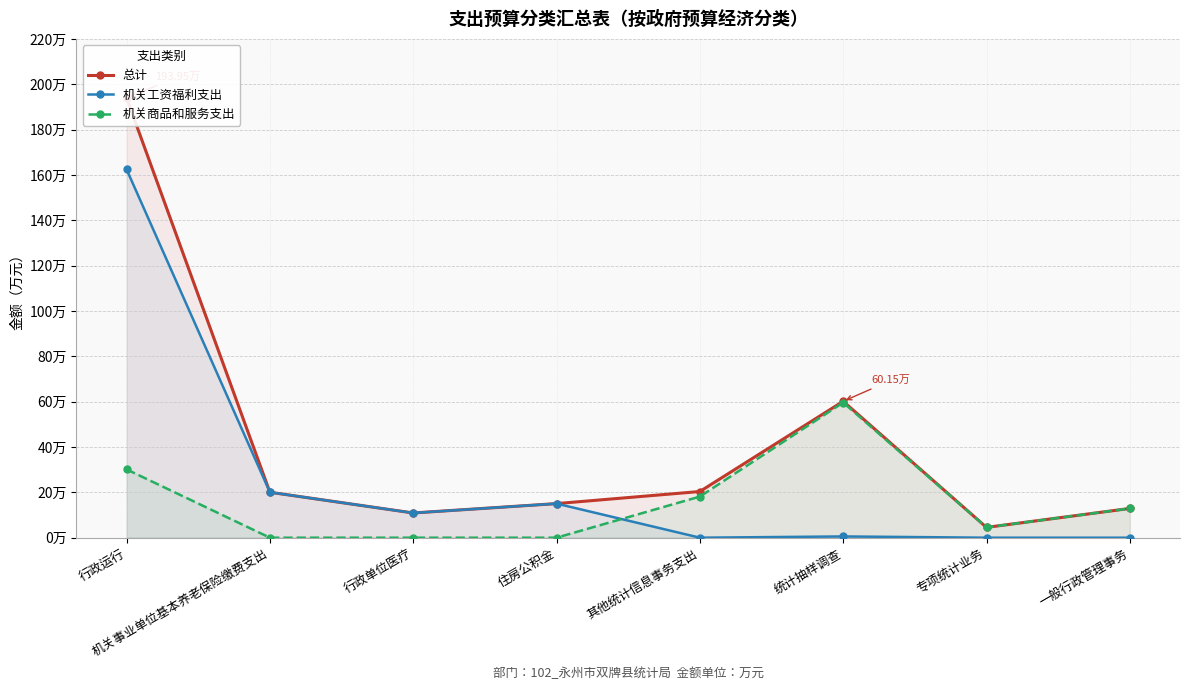

True or false: 机关商品和服务支出 has more than 0 interior local peaks.

True